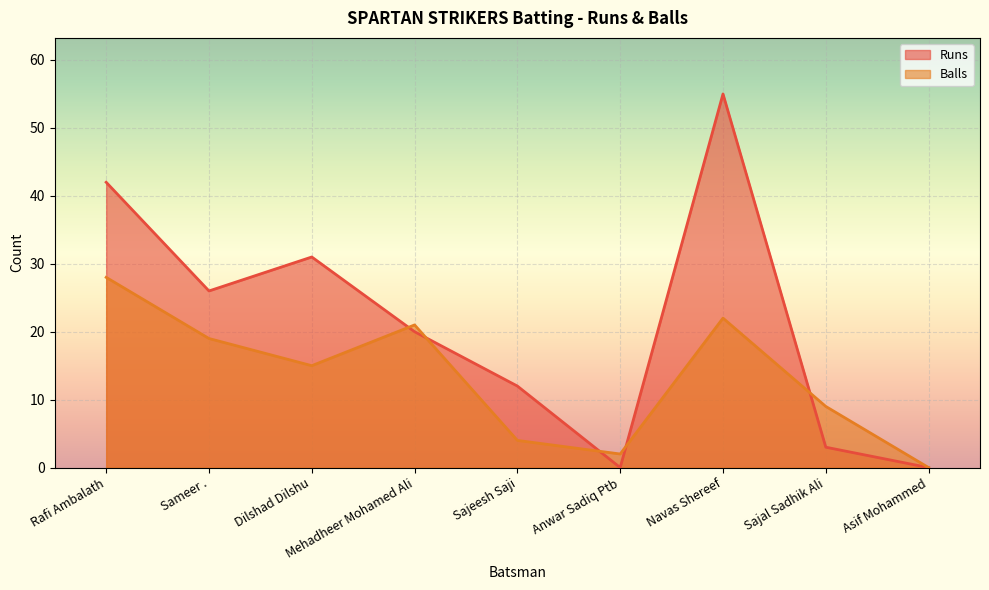

What is the sum of all Runs values?

189